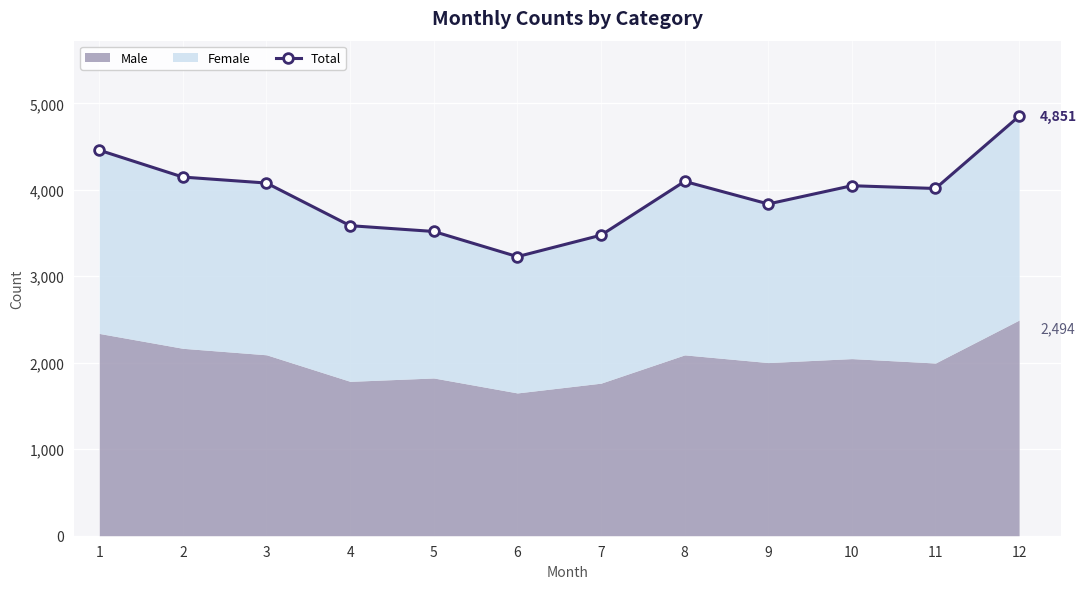

What is the ratio of the value at 2 to the value at 8?

1.0